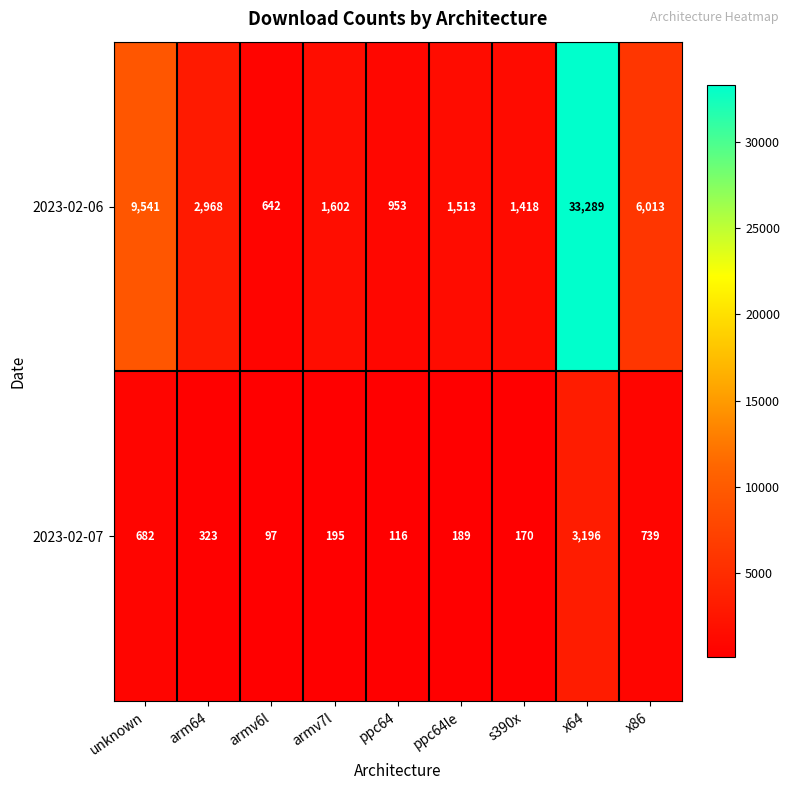

Rank the series at unknown from lowest to highest value.

2023-02-07, 2023-02-06